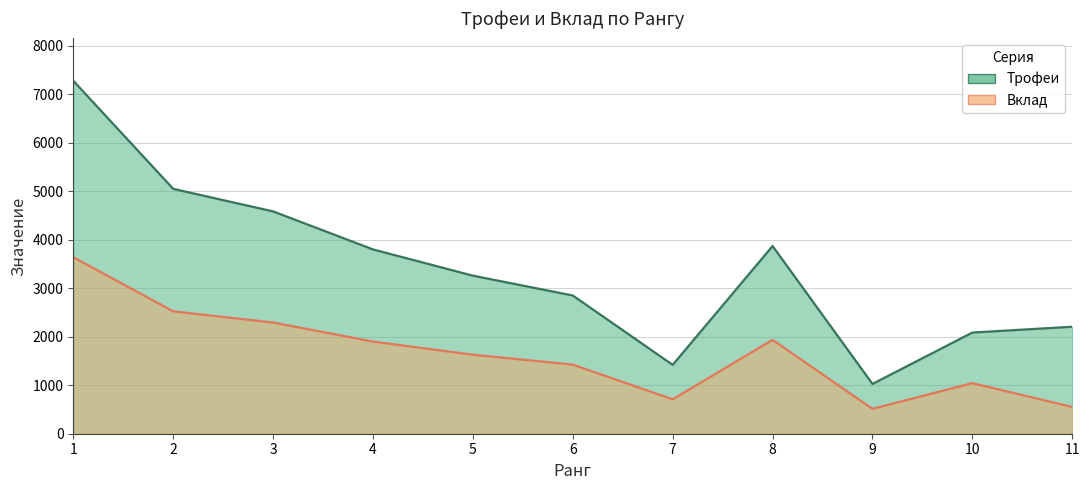

How many data points in Трофеи are above 3259?

5